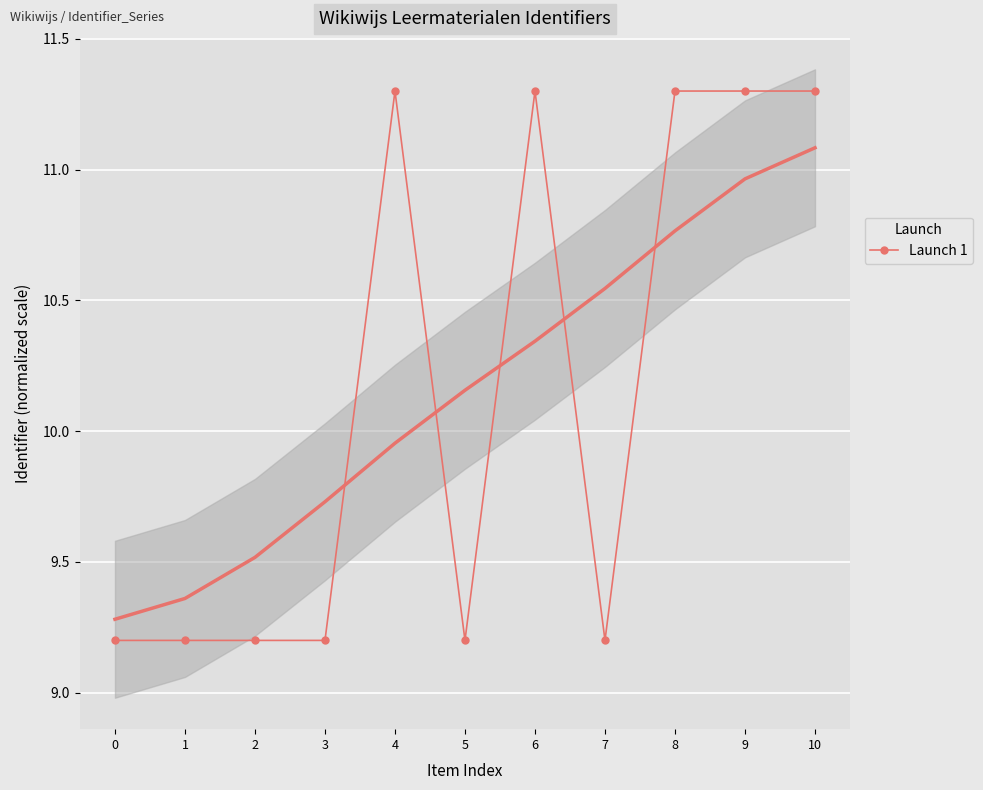

List the labels in order of value, largest first.

10, 9, 8, 6, 4, 7, 5, 3, 2, 1, 0